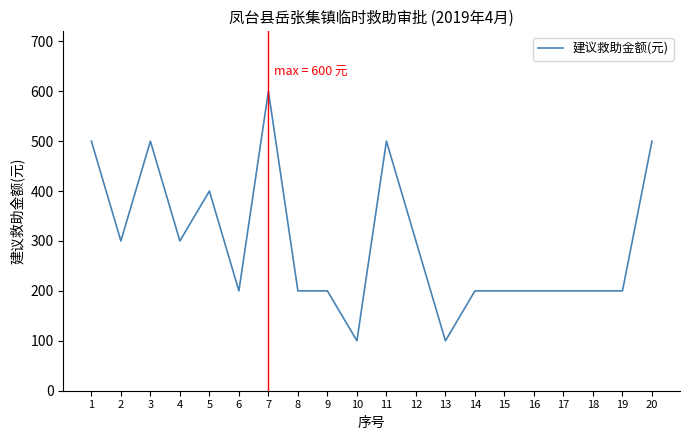

True or false: the data has more than 2 interior local peaks.

True